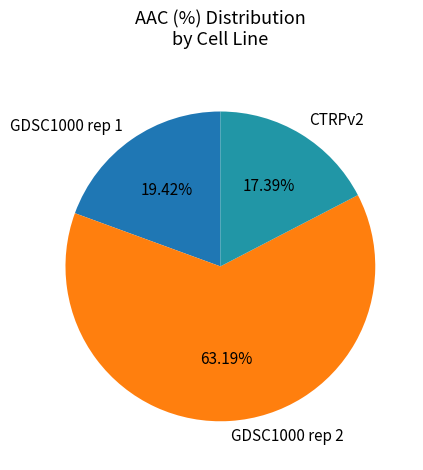

Is the sum of GDSC1000 rep 2 and GDSC1000 rep 1 greater than half?

Yes